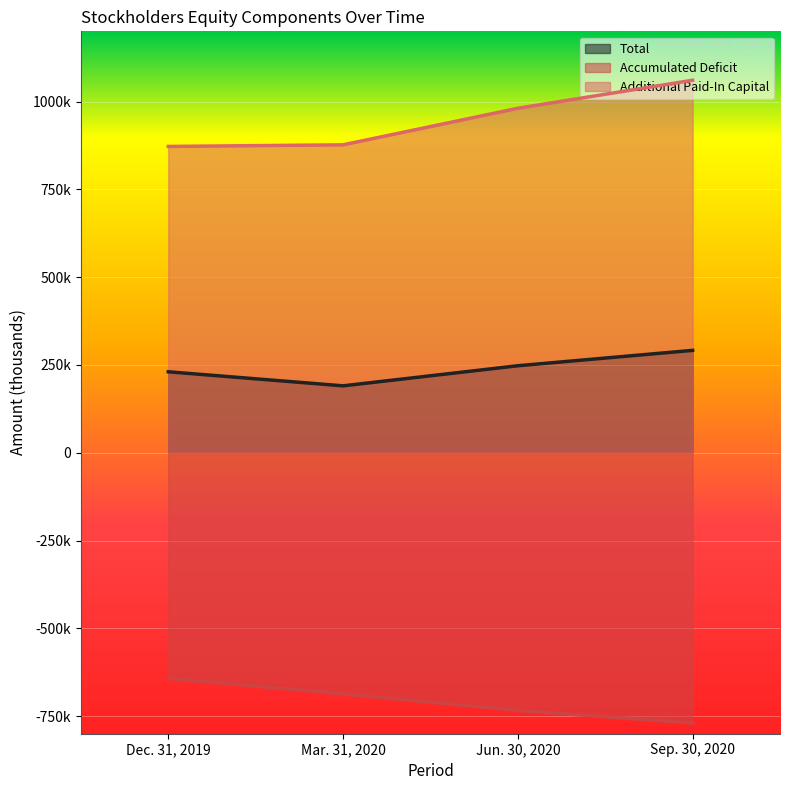

How many lines are shown in the chart?

3